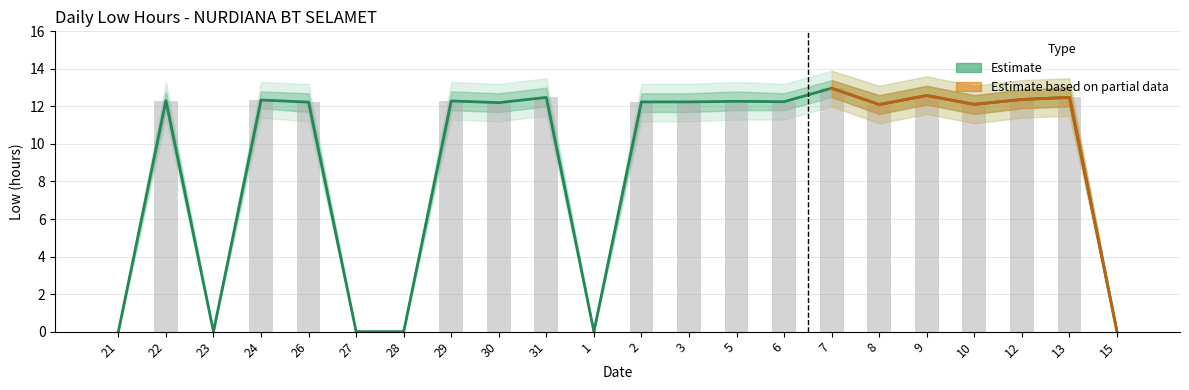

What is the sum of all values?

197.5